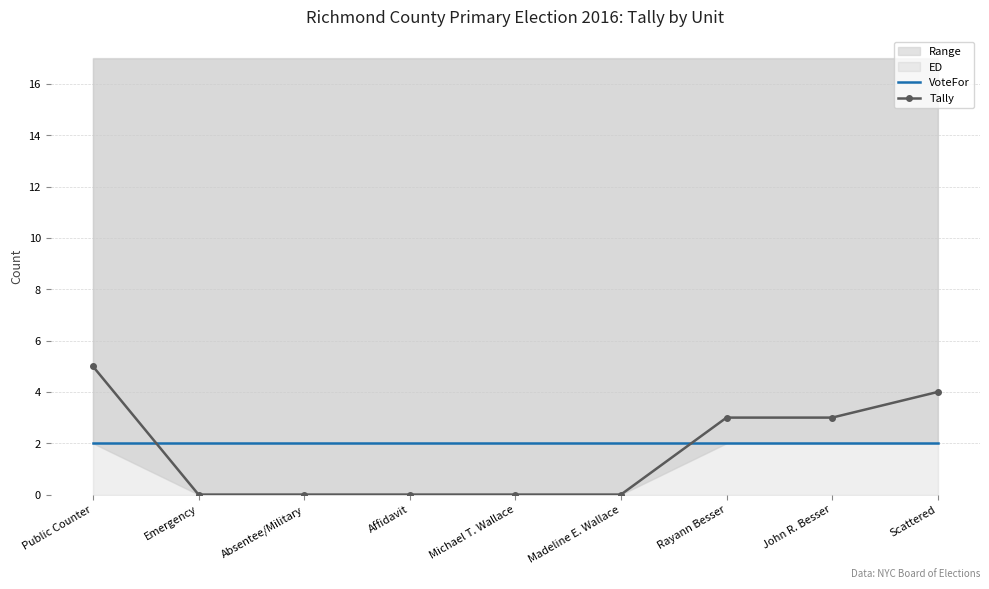

True or false: VoteFor has more than 0 points higher than both neighbors.

False